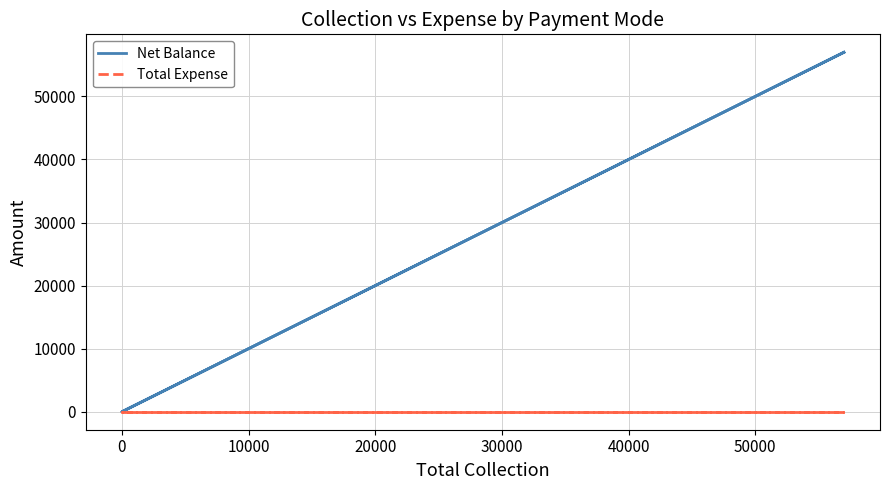

Which series has the widest spread of values?

Net Balance